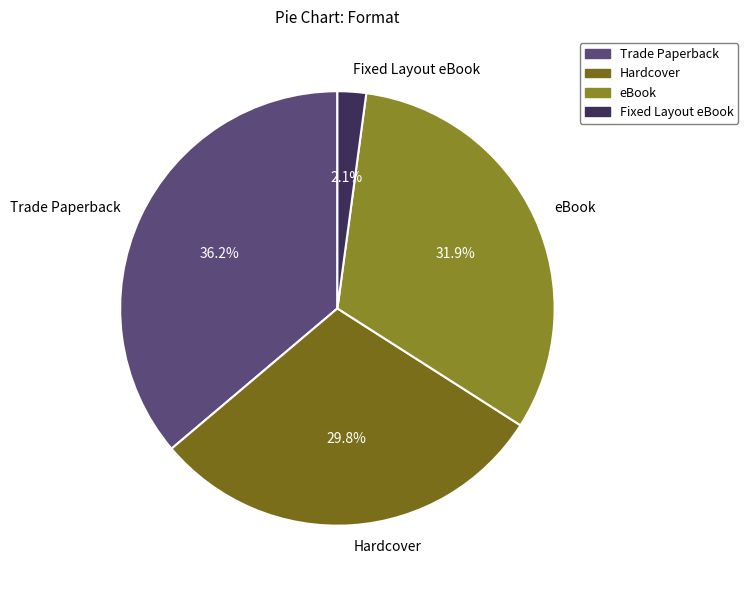

To the nearest percent, what percentage of the pie is eBook?

32%